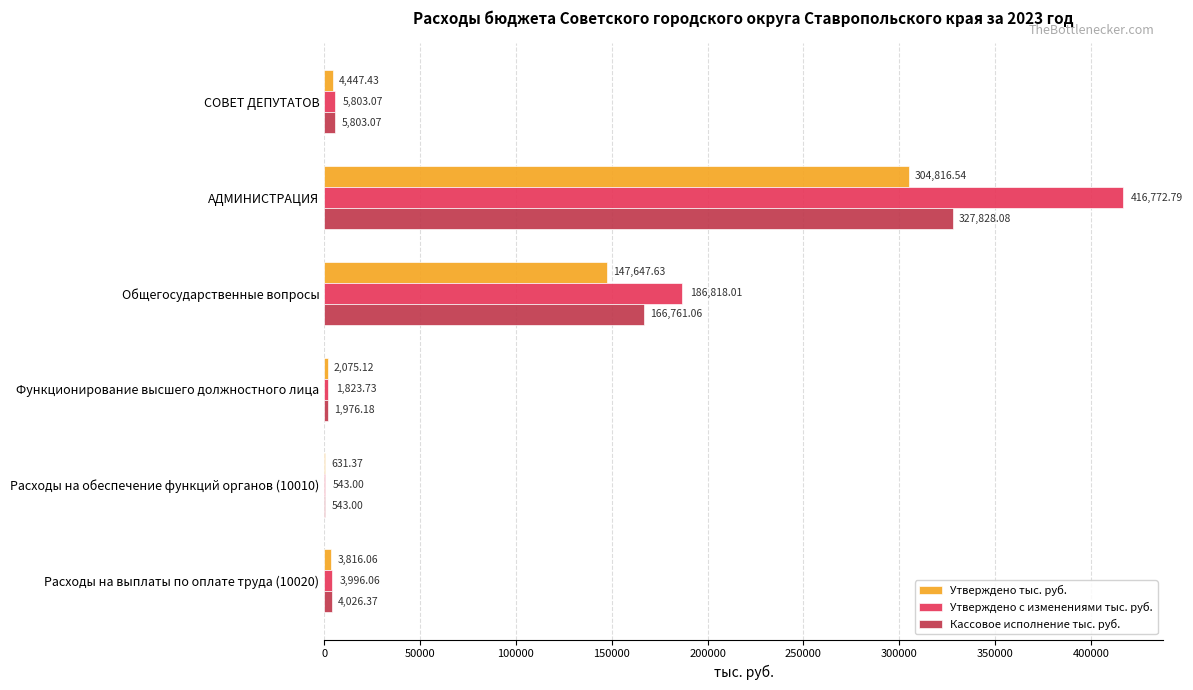

At which label is Утверждено с изменениями тыс. руб. closest to 208657?

Общегосударственные вопросы